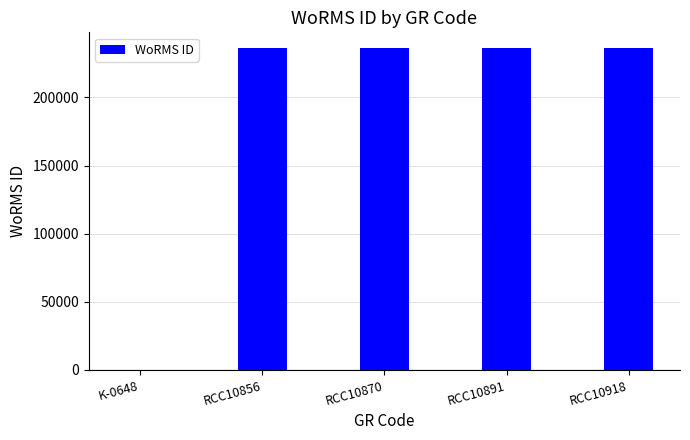

Is it true that the value at RCC10891 is 235979?

True